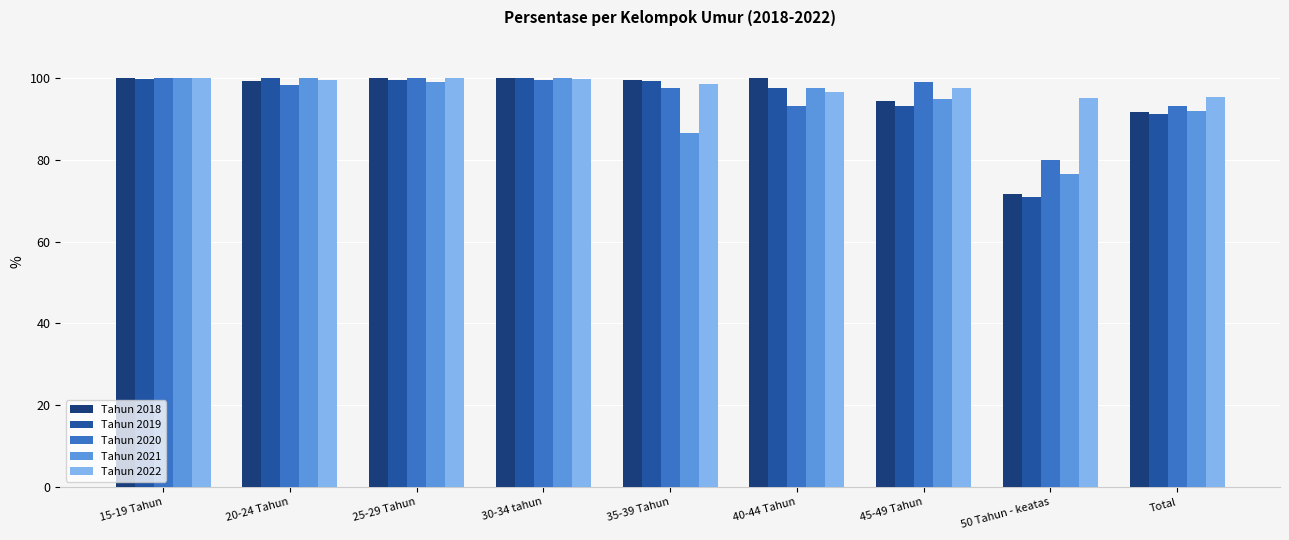

Which series has the largest total across all categories?

Tahun 2022